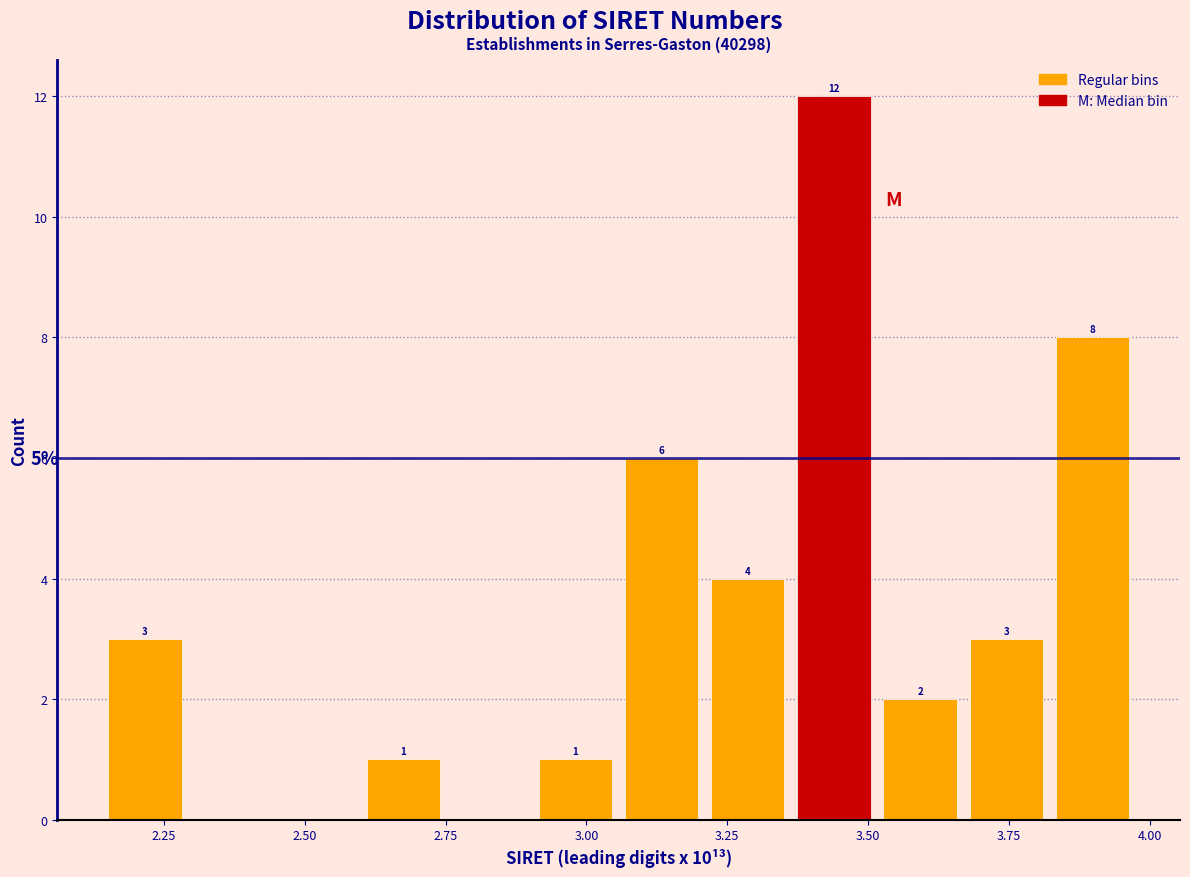

Around what value on the x-axis is the tallest bar? Give the approximate position of its centre, as read against the axis.

3.45